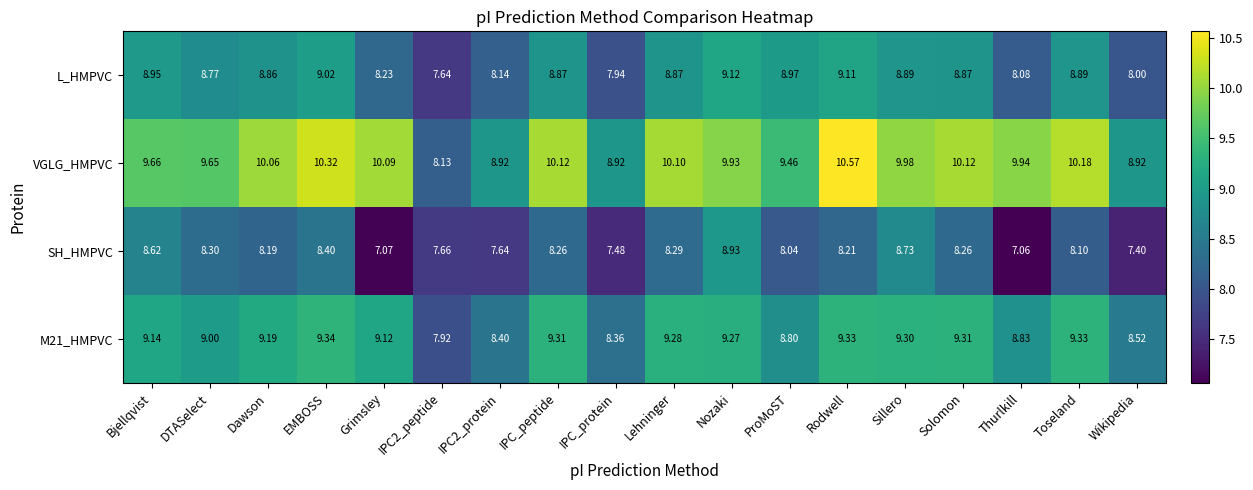

Where does the M21_HMPVC series first go above 9?

Bjellqvist